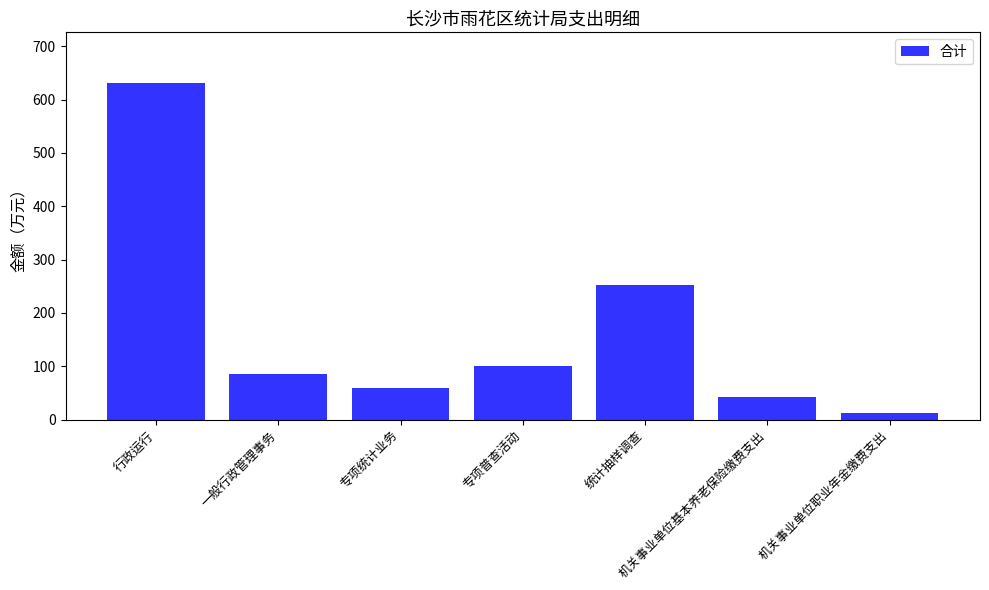

What is the ratio of the value at 行政运行 to the value at 机关事业单位职业年金缴费支出?

50.1